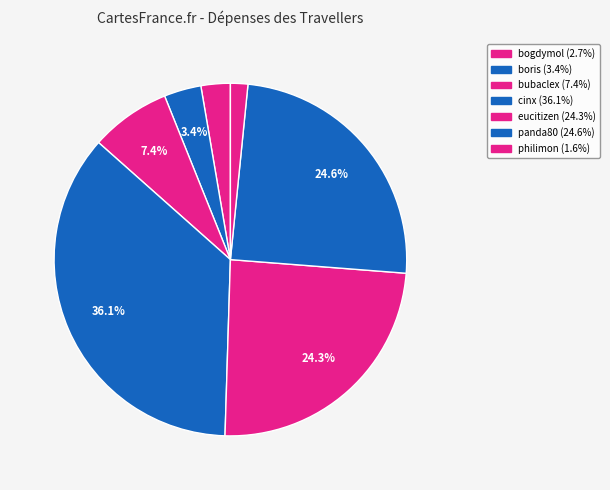

Count the number of slices in the pie.

7